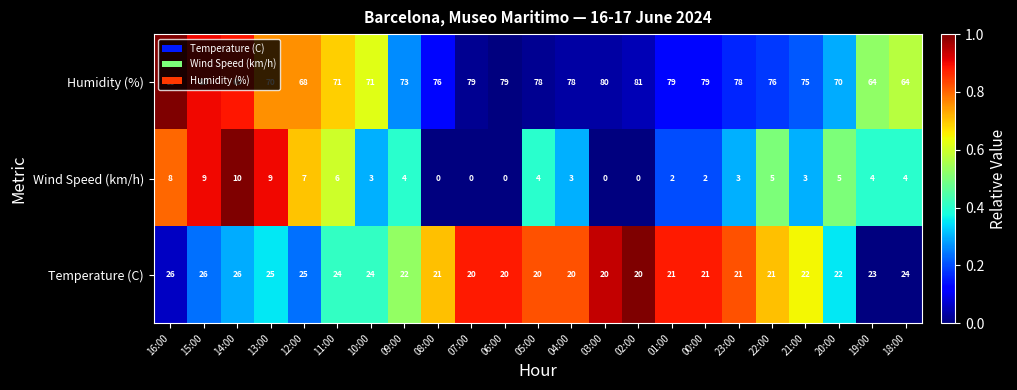

Which series has the widest spread of values?

Humidity (%)